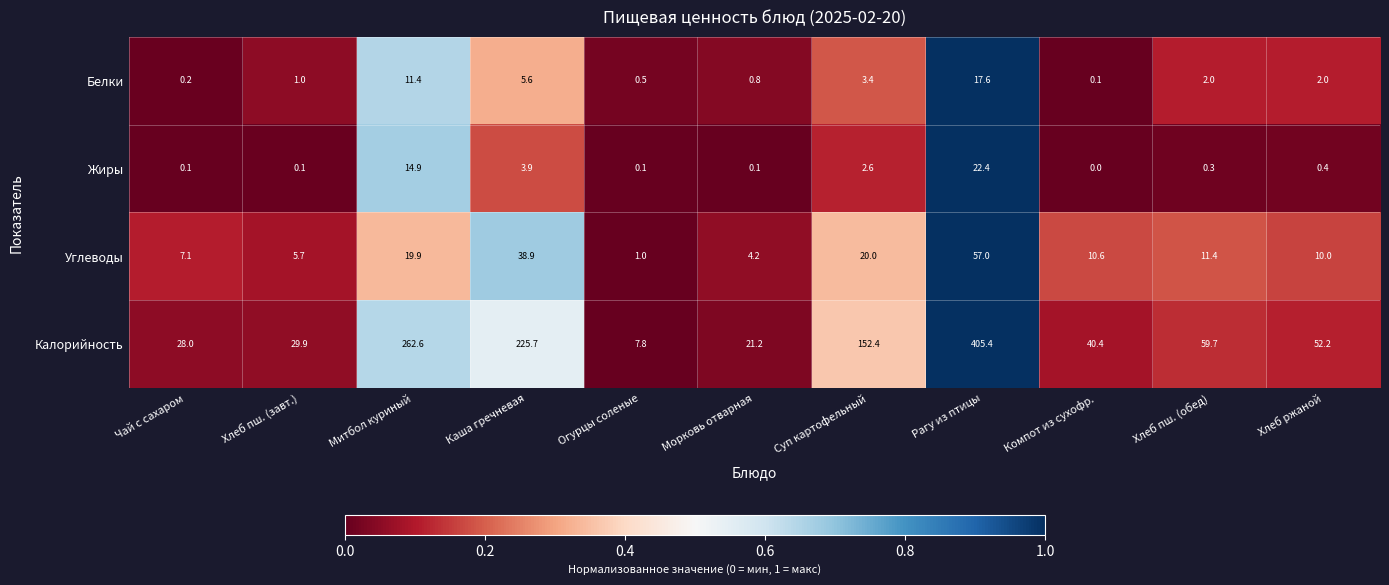

What is the minimum value for Углеводы?

1.0